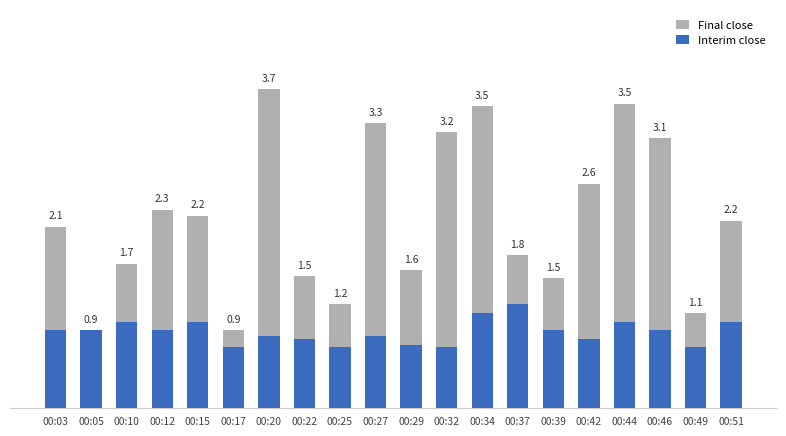

Between 00:05 and 00:22, which series saw the biggest shift?

Final close